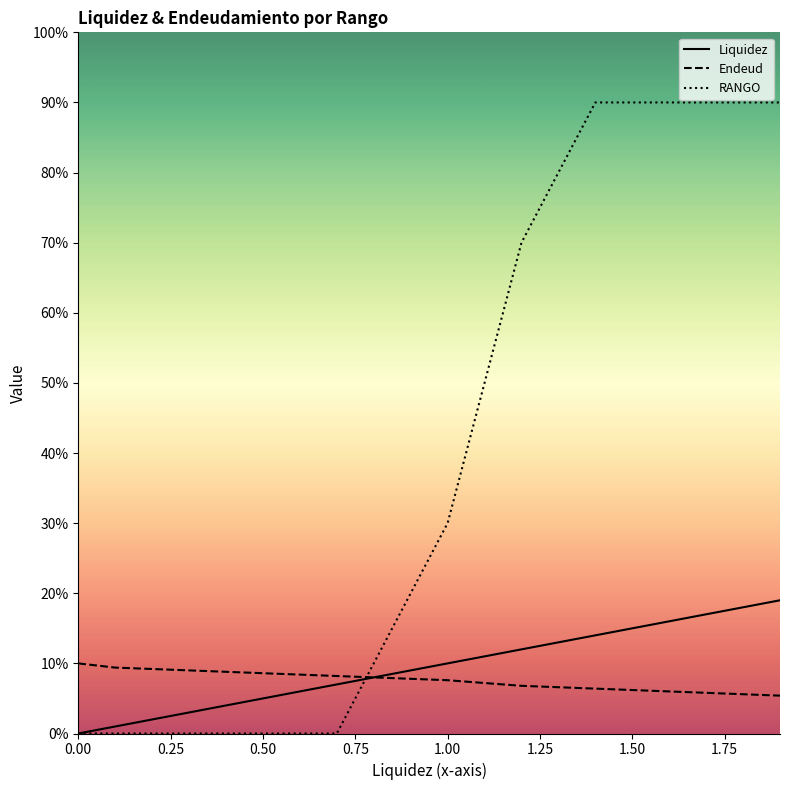

True or false: Liquidez has more than 1 interior local peaks.

False